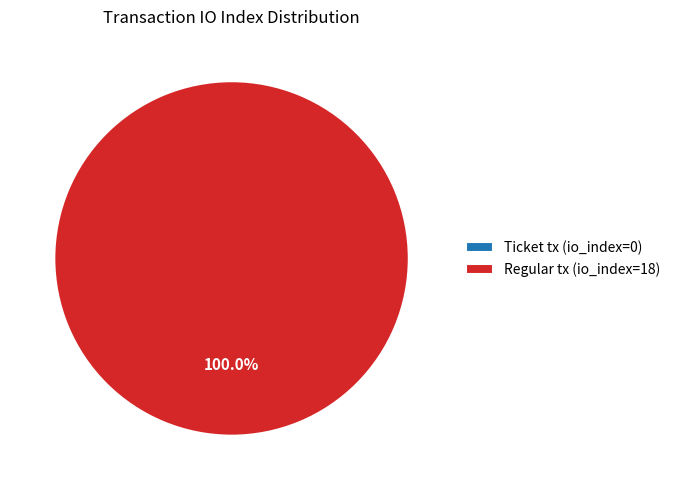

Does any single category account for the majority?

Yes